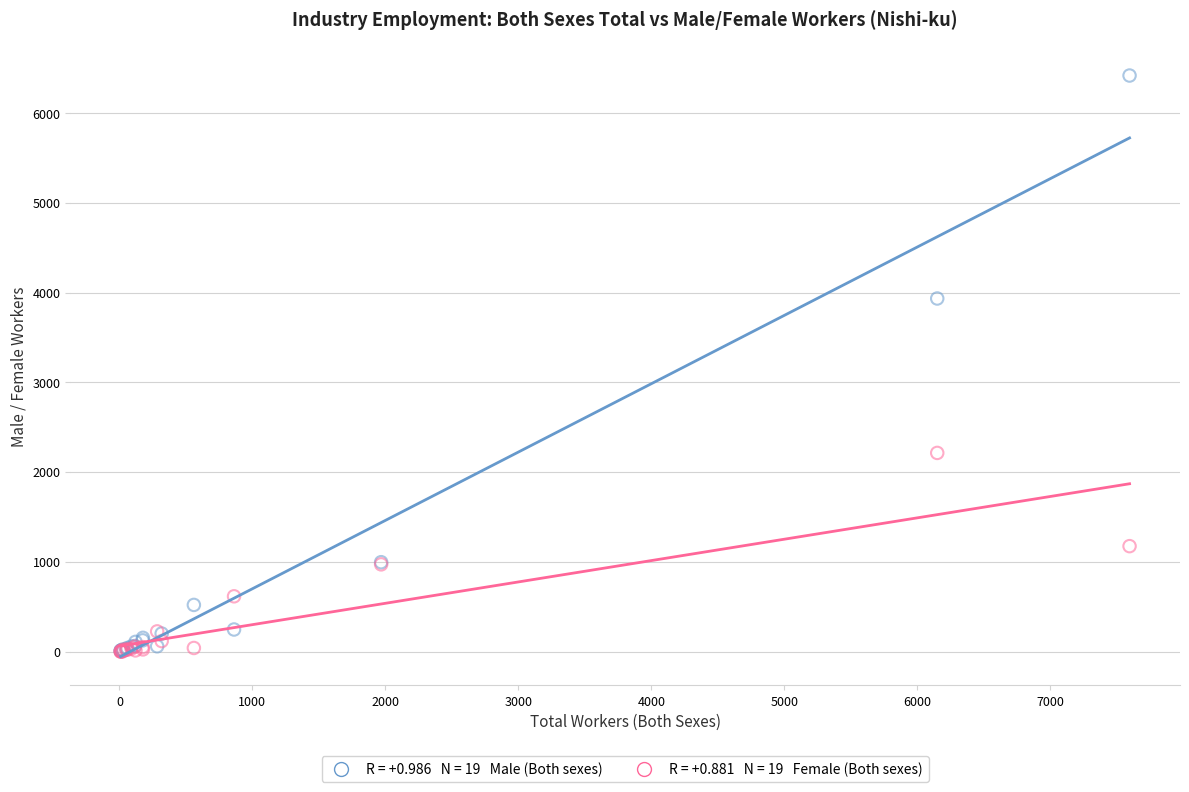

Across all series, what Y value is closest to 3210?

3935